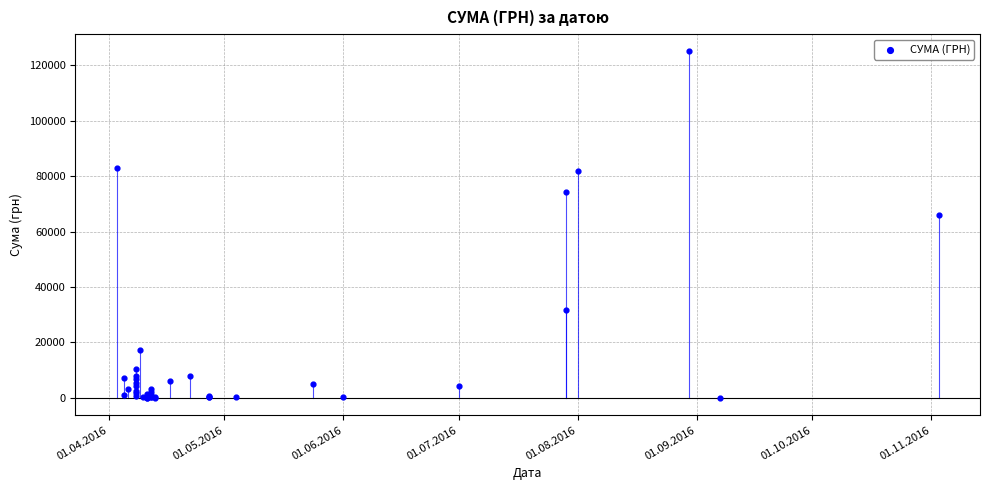

What Y value in the scatter plot is closest to 62471?

65790.6